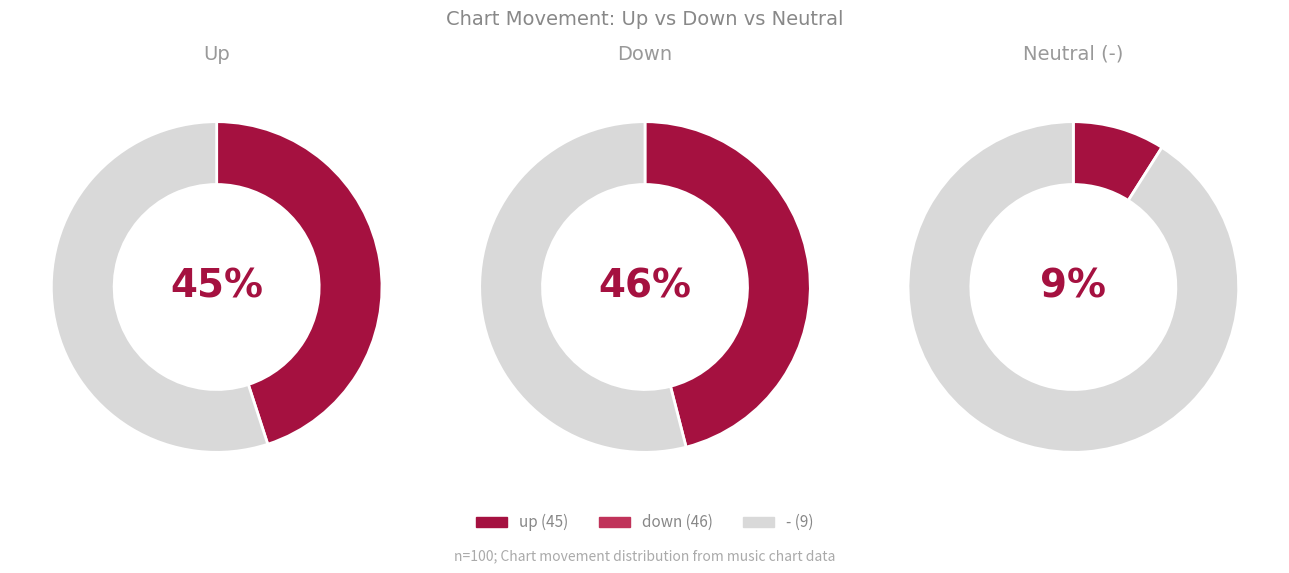

Is there a majority slice in this chart?

No